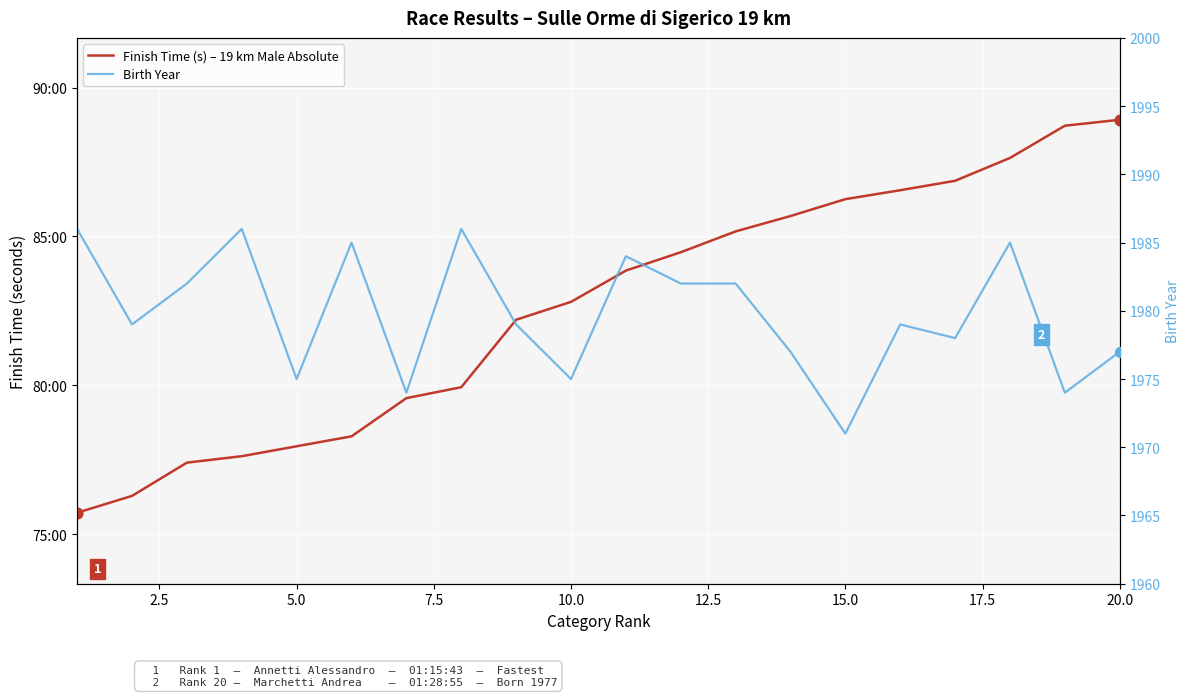

Which series reaches the minimum Y coordinate?

Birth Year